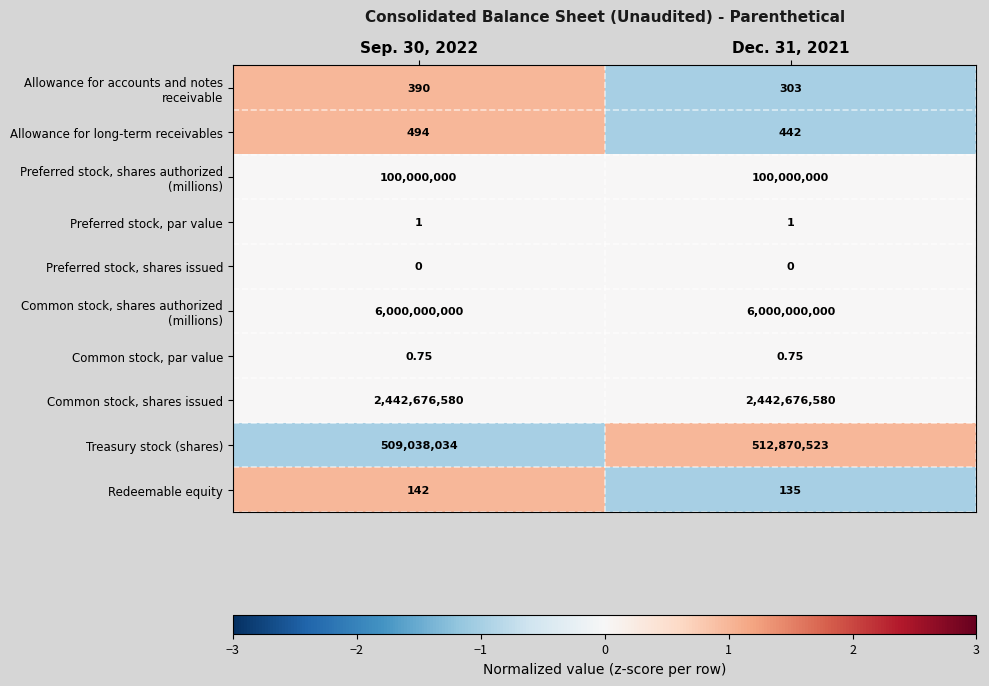

What is the minimum value shown in the chart?

-1